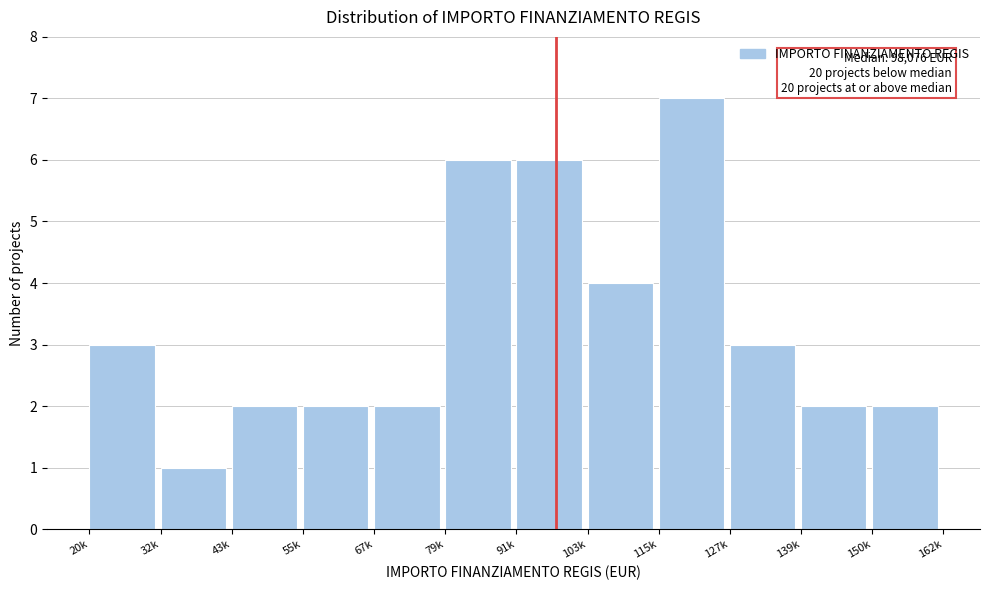

Reading right to left, list all the values displayed in this chart.

2	2	3	7	4	6	6	2	2	2	1	3